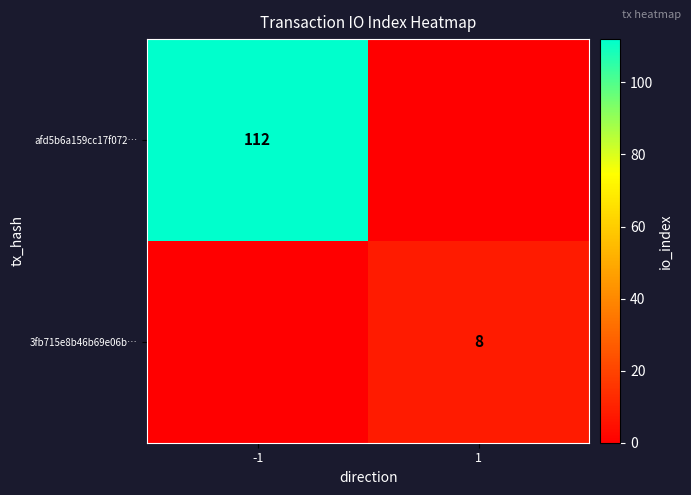

What is the total value across all series at 1?

8